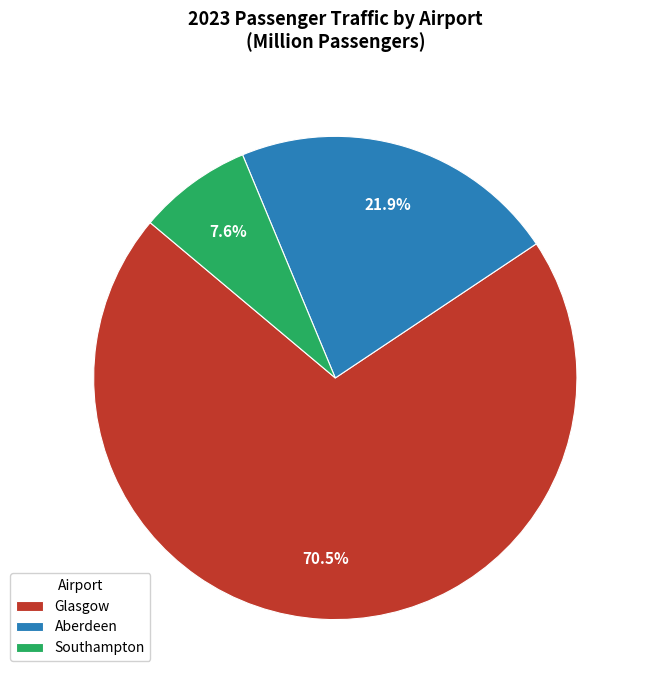

What portion of the pie excludes Glasgow?

29.5%